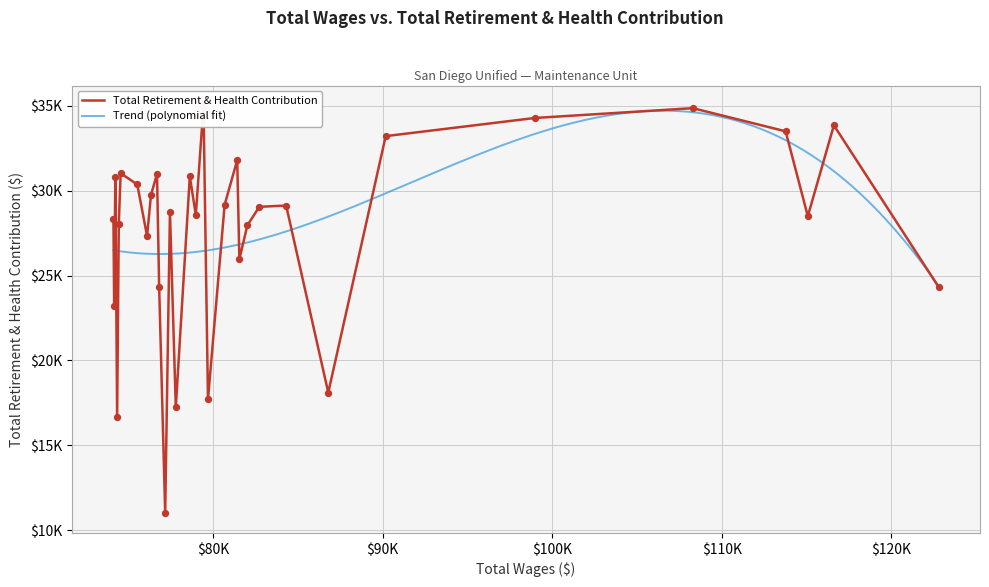

Between 81418 and 122789, which is larger?

81418